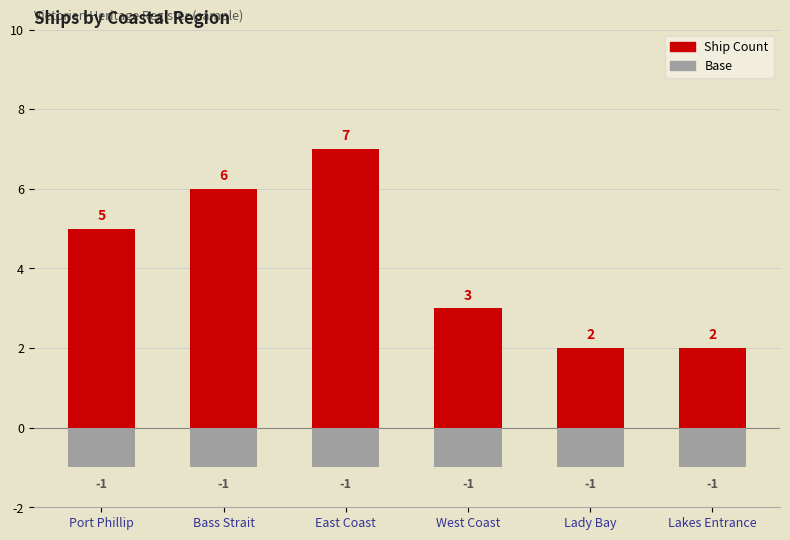

What is the sum of all Base values?

-6